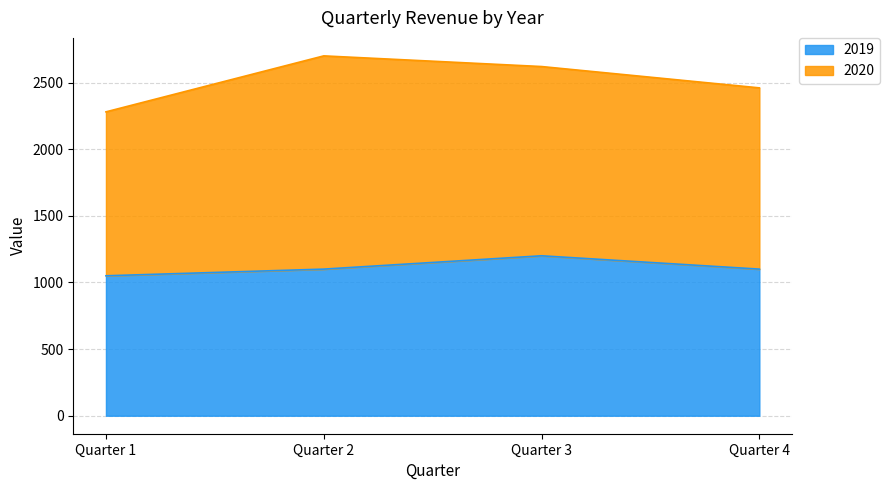

How many values are below 1100?

1